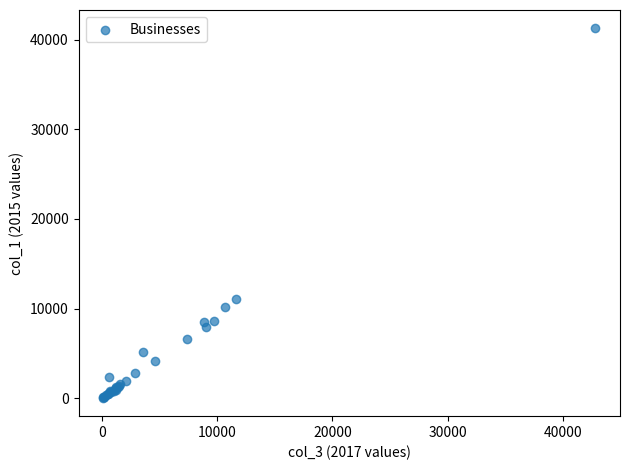

What Y value in the scatter plot is closest to 20657?

11075